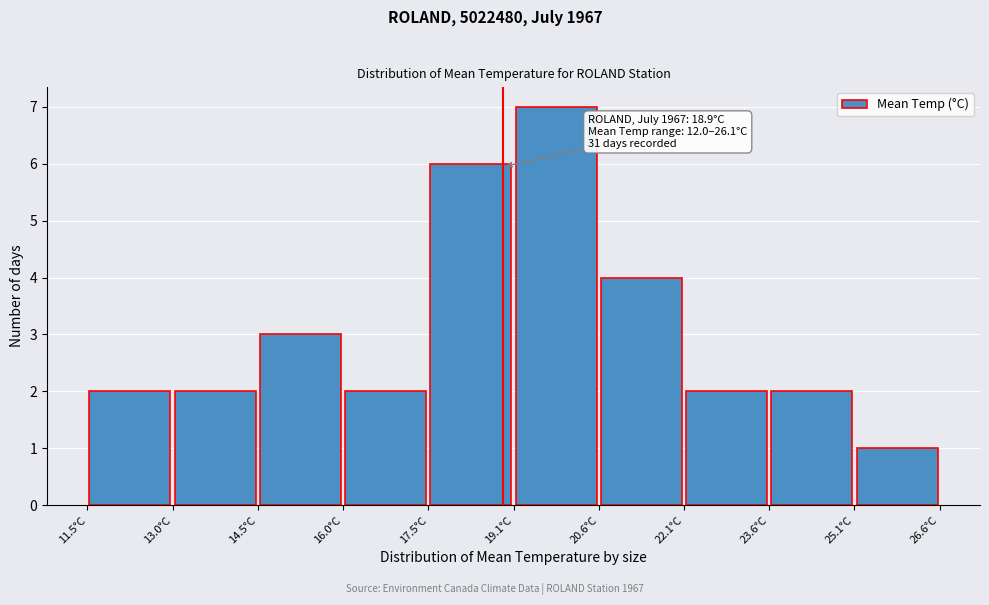

Over which range of the x-axis is the bar tallest?

19.0 to 20.6